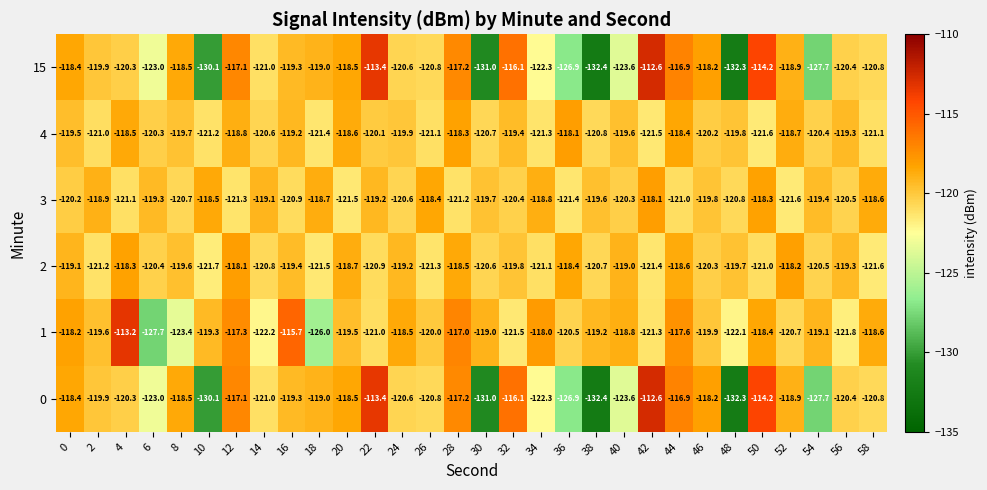

What is the spread (max minus min) of values at 52?

3.4